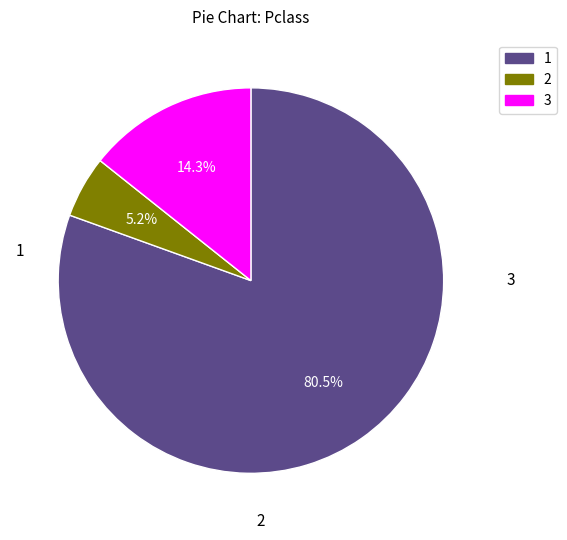

Is there any slice that represents more than half of the pie?

Yes